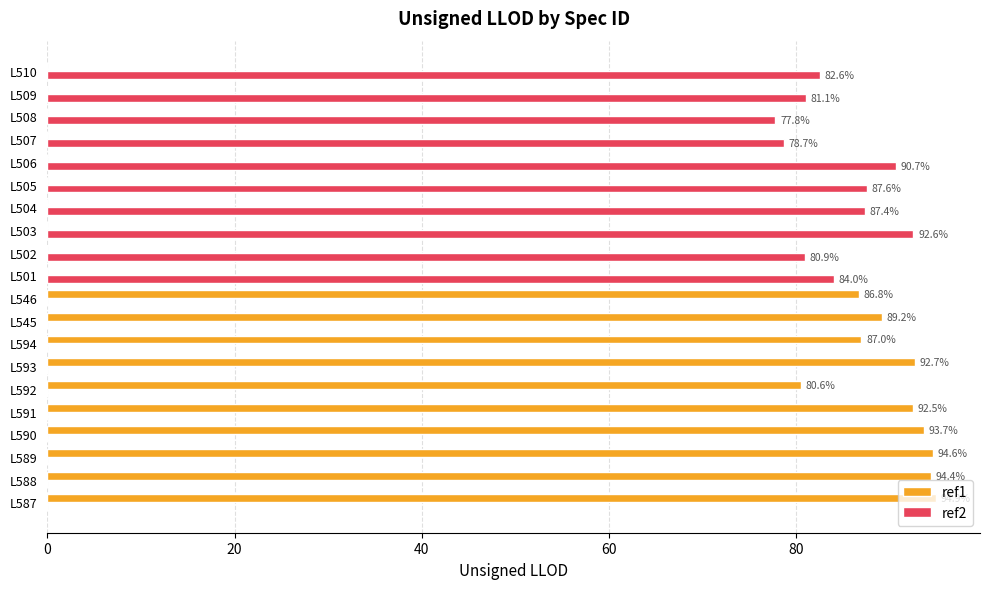

What is the total value across all series at L503?

92.6